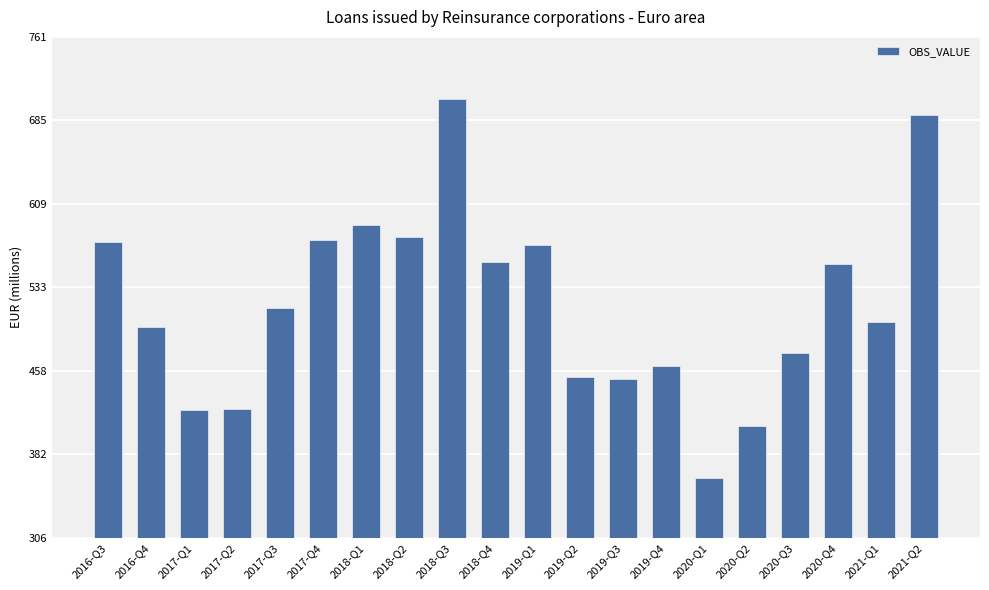

What is the smallest value displayed?

359.8